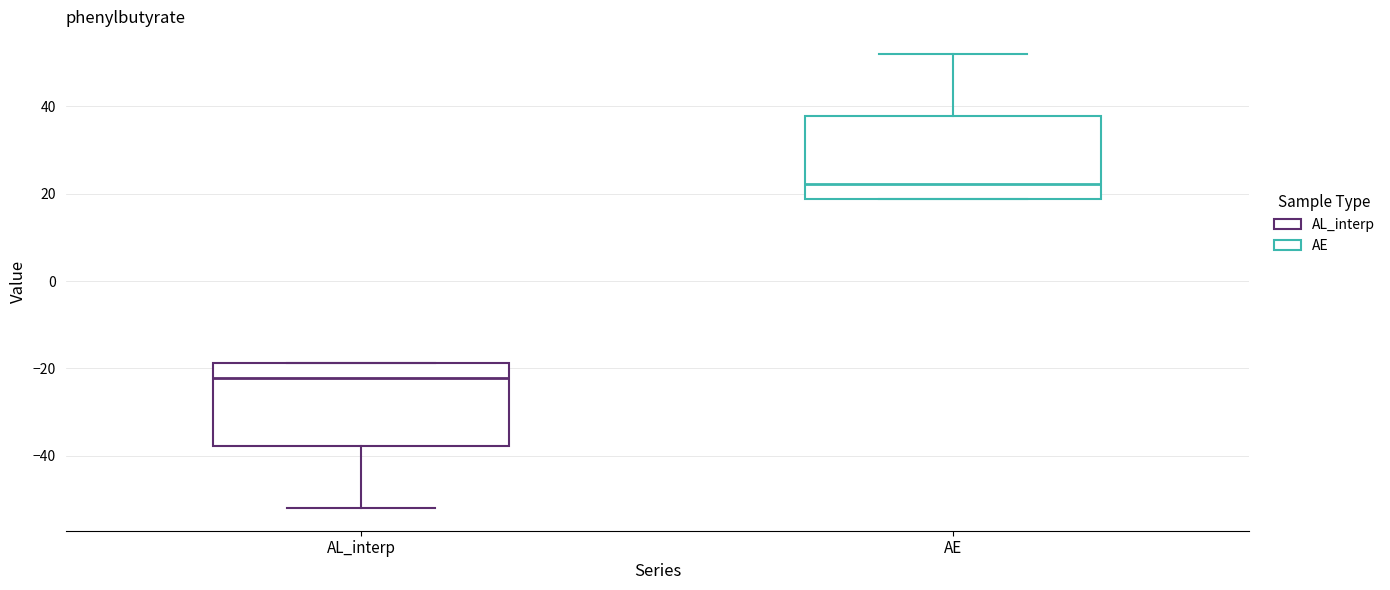

Where is the upper edge of the box for AL_interp on the y-axis? The values are not printed on the chart, so give them approximately, as read against the axis.

-18